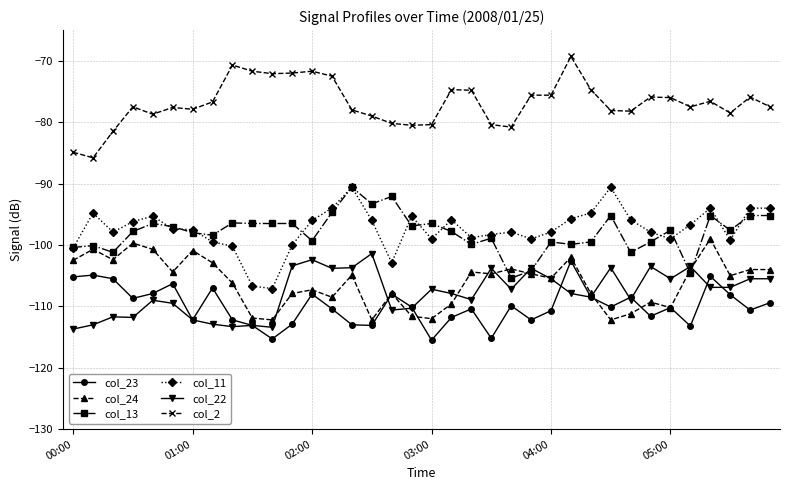

True or false: col_22 has more than 0 interior local peaks.

True